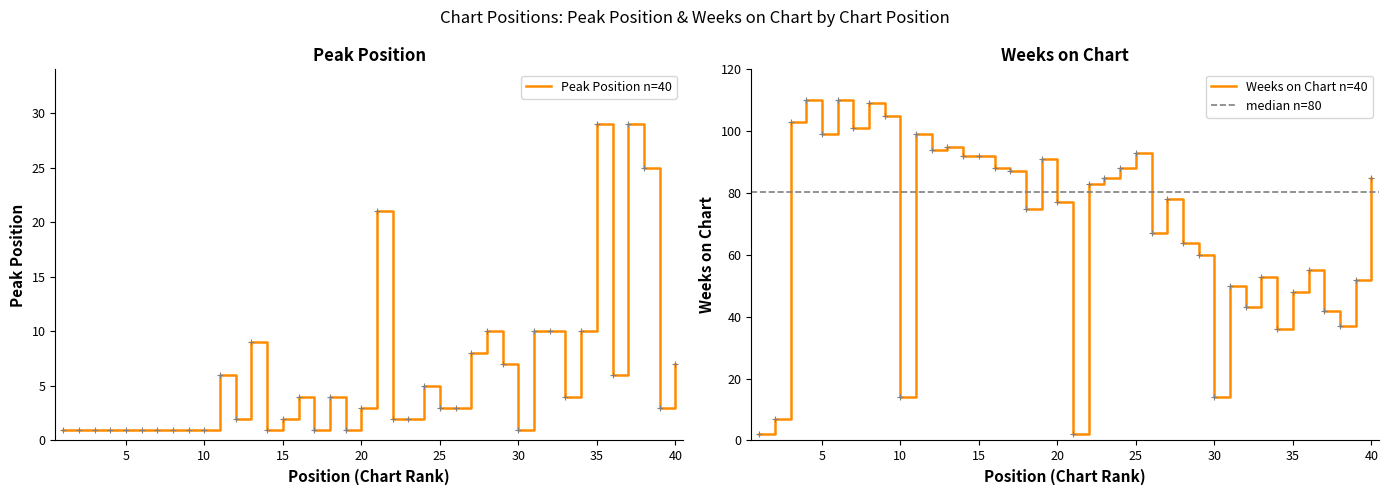

How many series are shown in this chart?

2